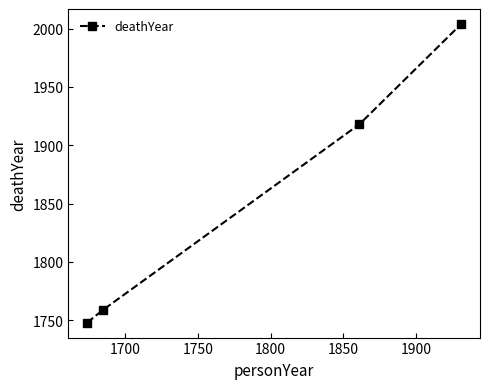

What is the minimum value shown in the chart?

1748